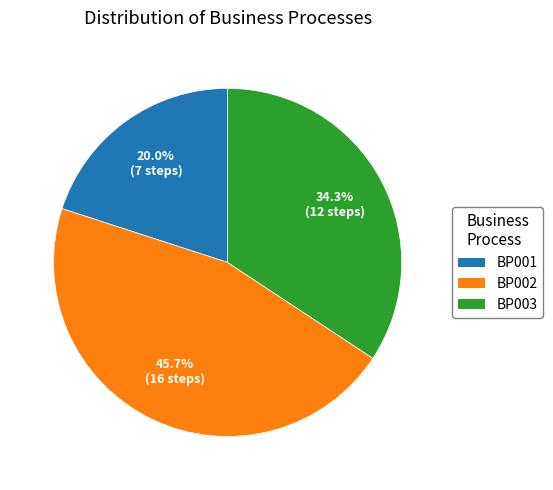

True or false: BP002 accounts for 55% of the total.

False